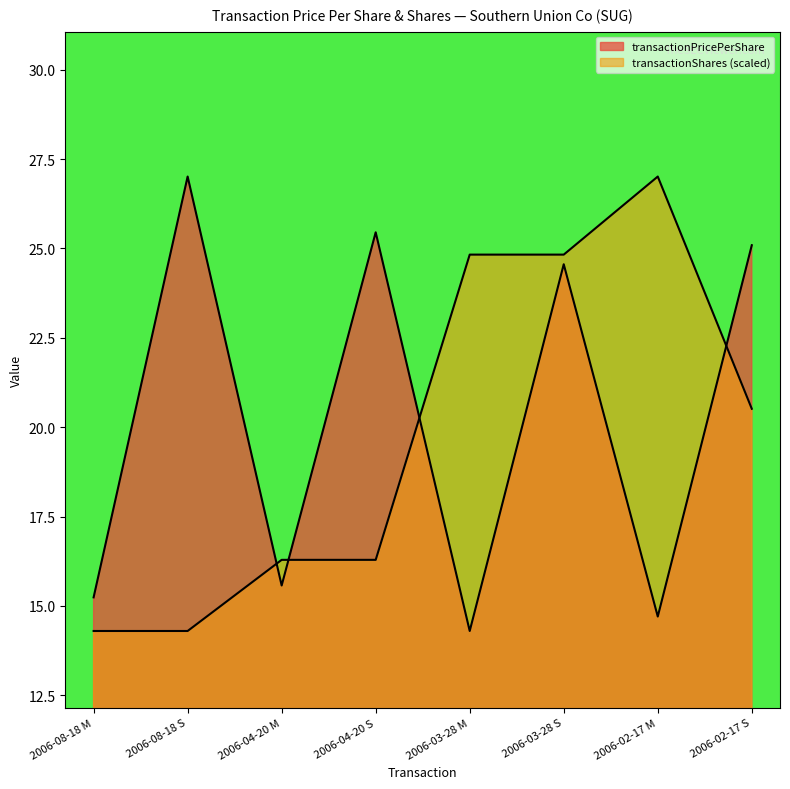

At which label is transactionPricePerShare closest to 20?

2006-04-20 M